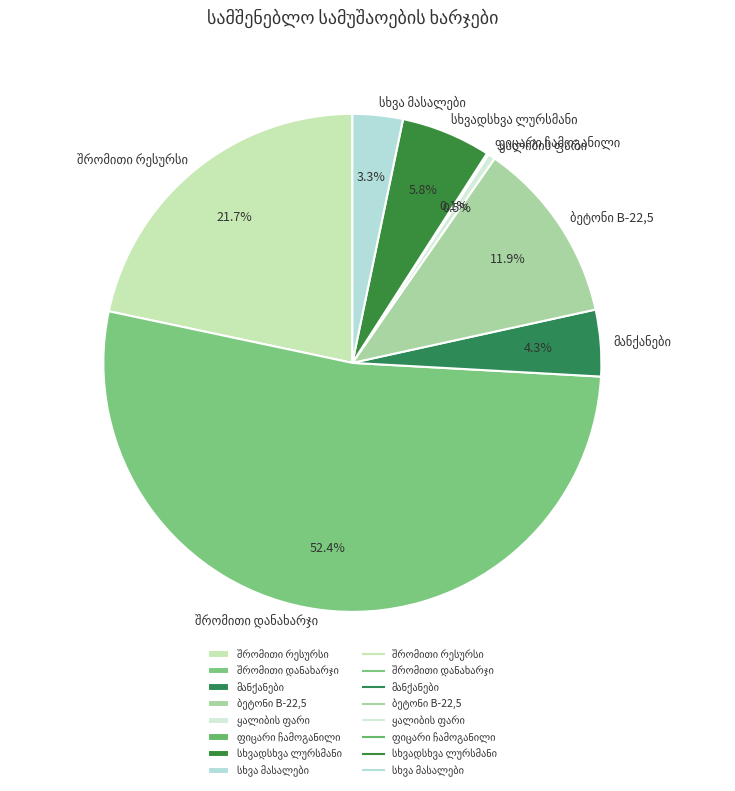

Is there any slice that represents more than half of the pie?

Yes